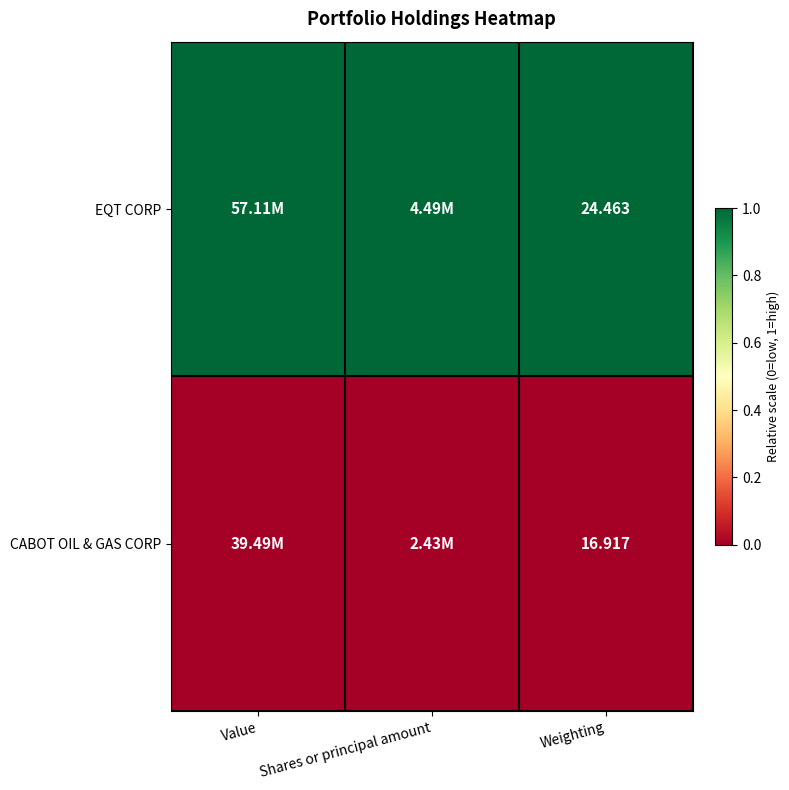

At Weighting, list the series in order from largest to smallest.

EQT CORP, CABOT OIL & GAS CORP